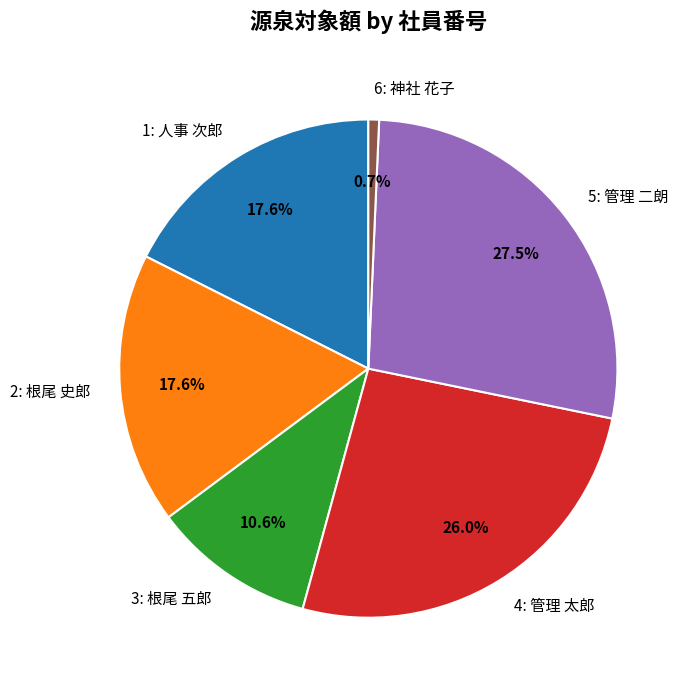

Does any single category account for the majority?

No